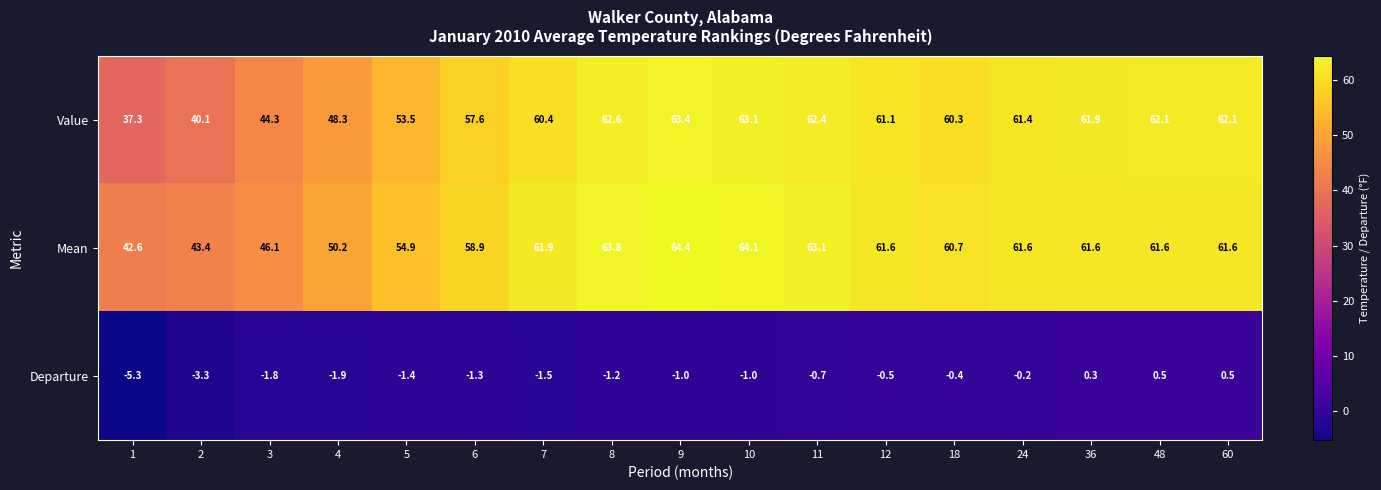

What is the total value across all series at 6?

115.2